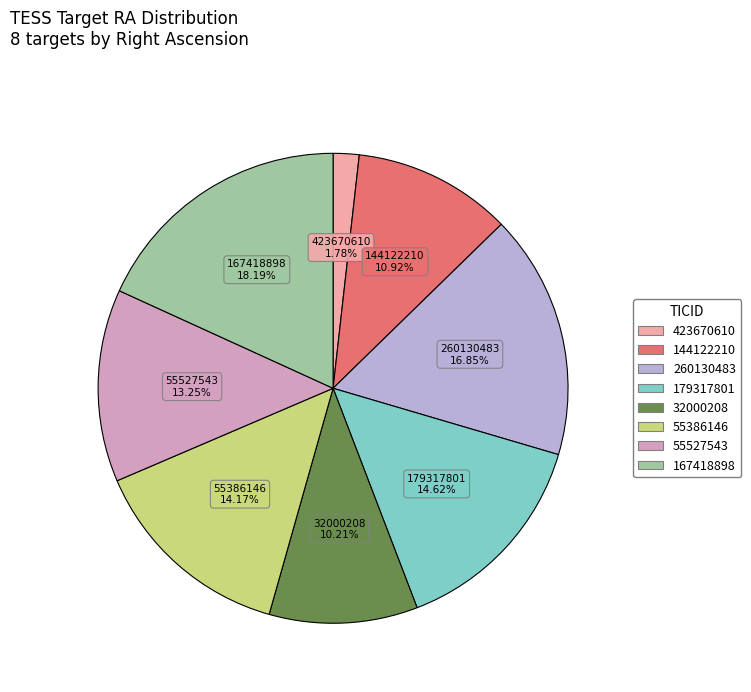

Combined, what portion of the pie is 55386146 and 179317801?

28.8%